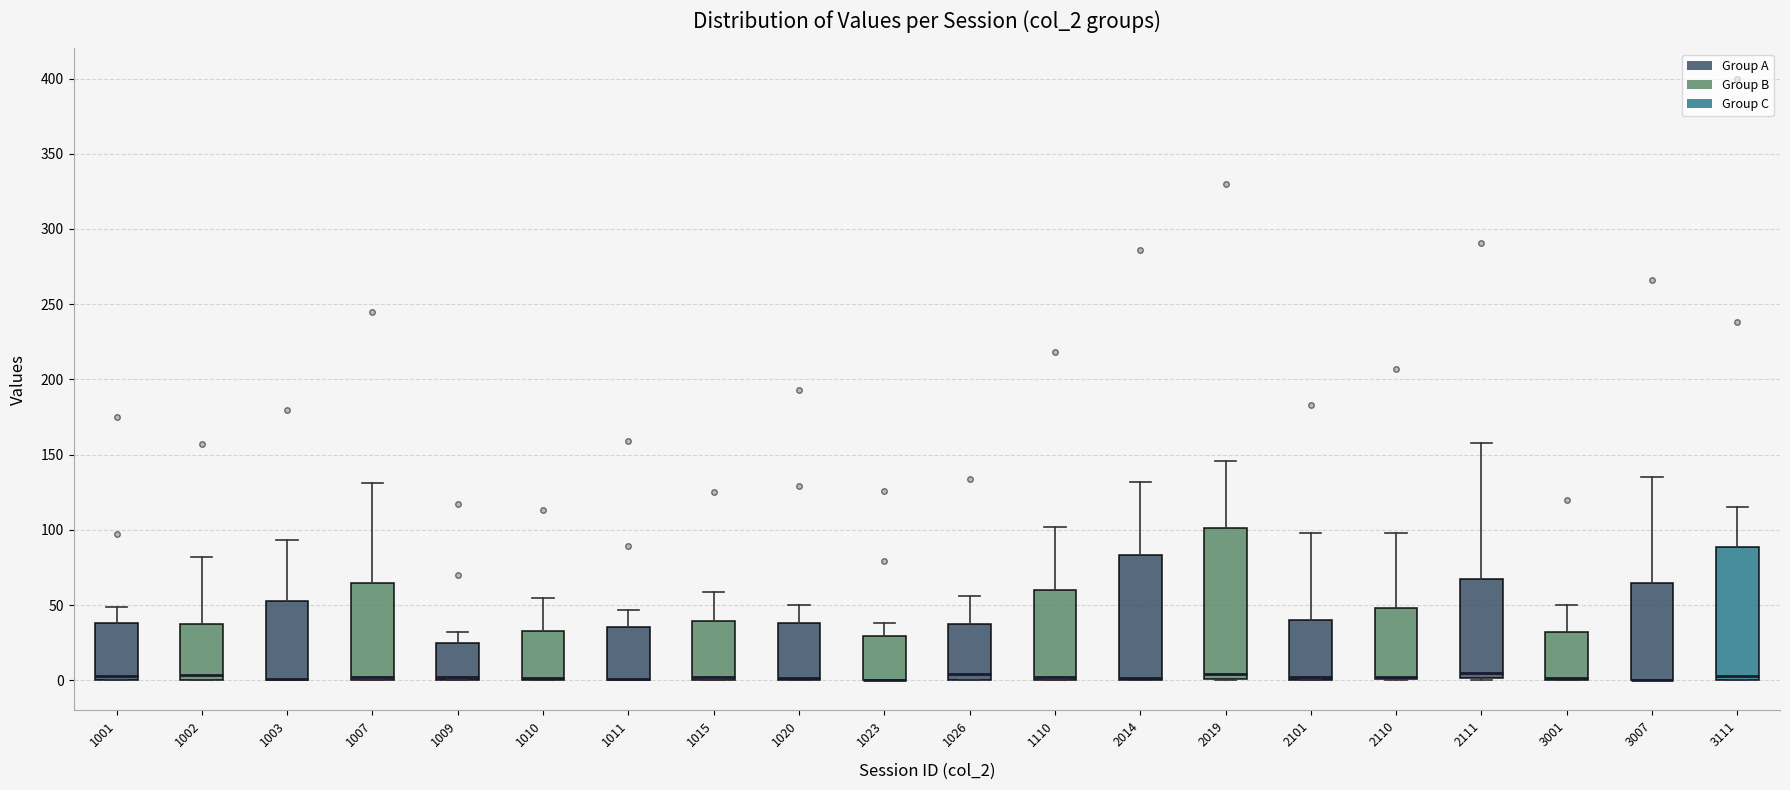

Where is the lower edge of the box at x = 2110 on the y-axis? The values are not printed on the chart, so give them approximately, as read against the axis.

0